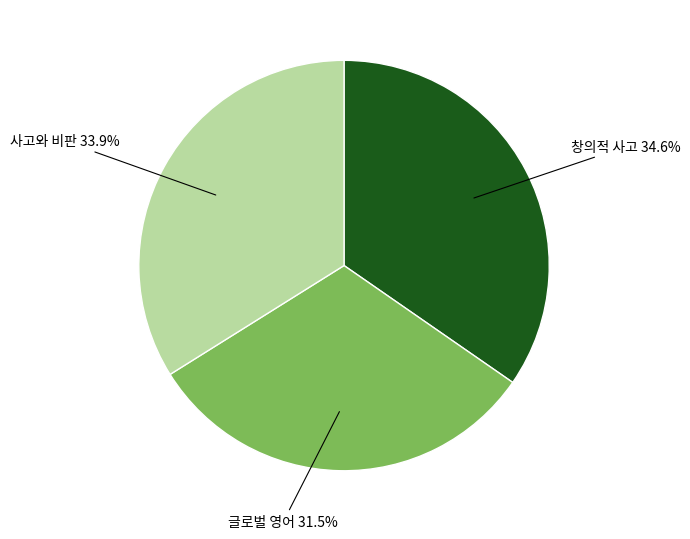

To the nearest percent, what is the average slice percentage?

33%